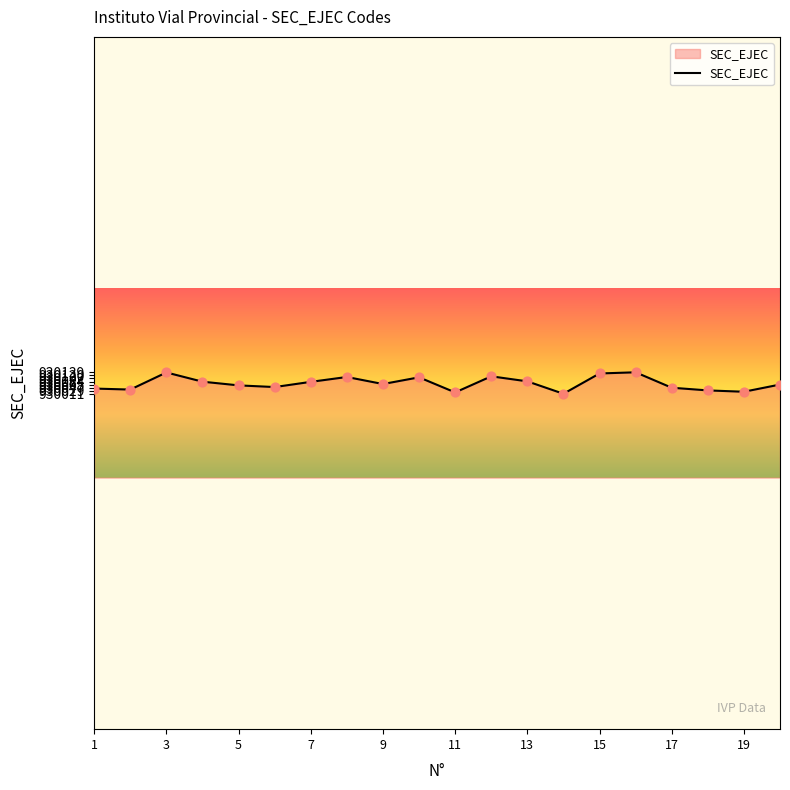

What is the greatest value displayed?

930139